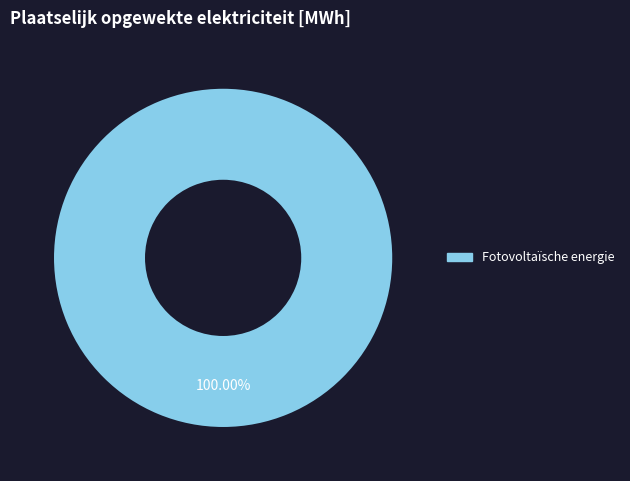

Is there any slice that represents more than half of the pie?

Yes